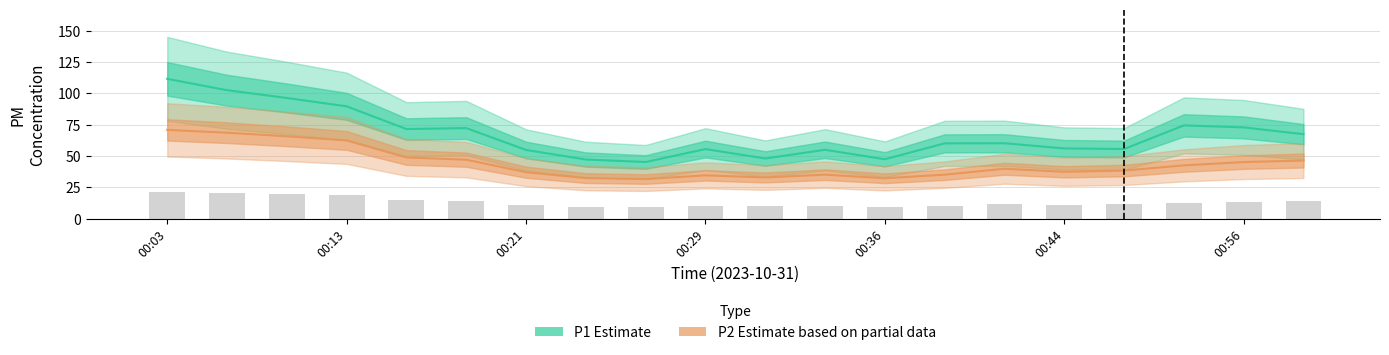

What are all the series names shown in the legend?

P1, P2